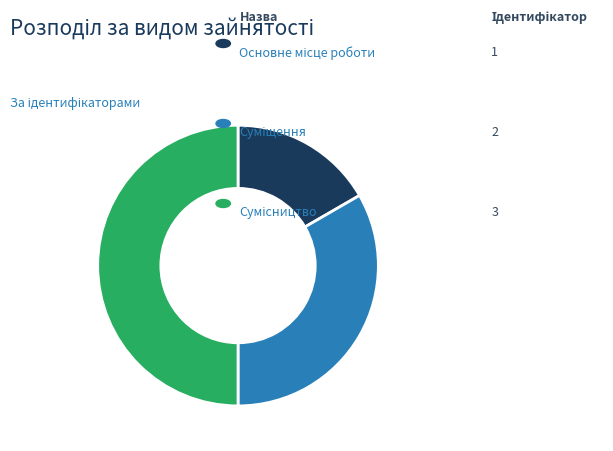

How many segments does this pie chart have?

3